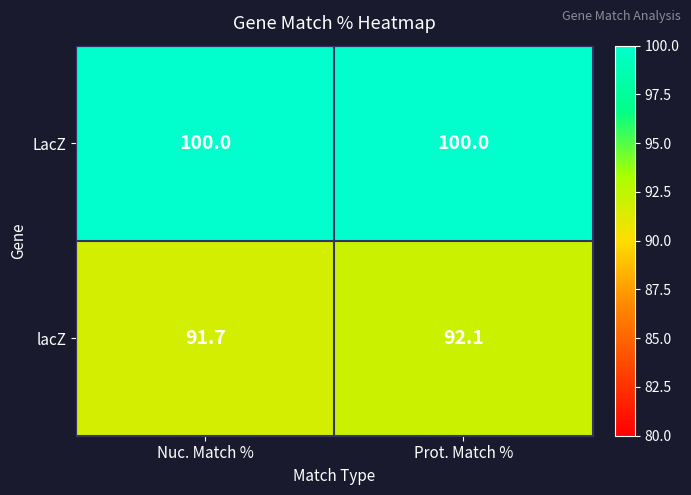

Count the number of categories in the chart.

2